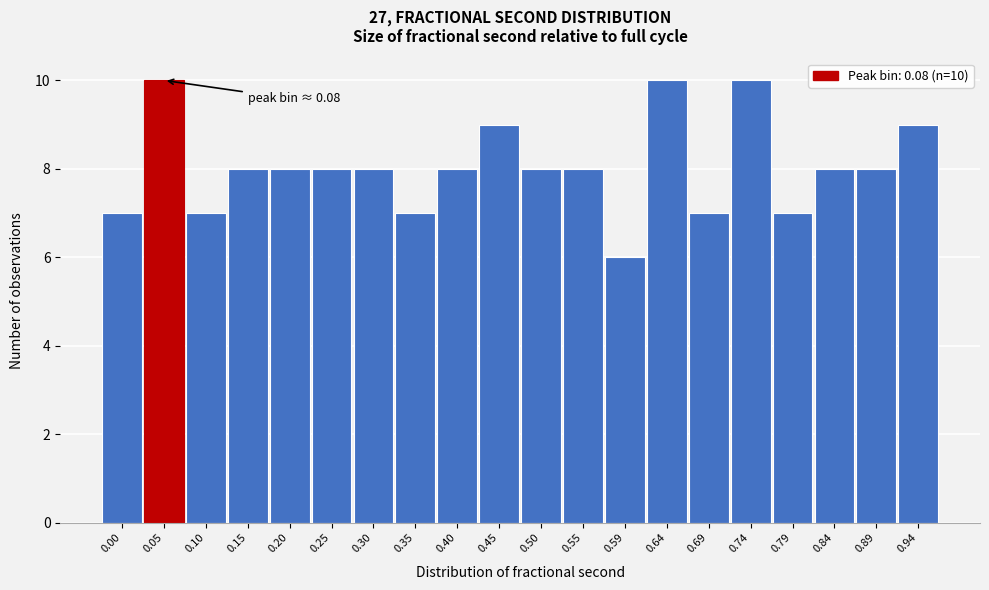

Reading left to right, transcribe all the data shown in this chart.

0.00=7	0.05=10	0.10=7	0.15=8	0.20=8	0.25=8	0.30=8	0.35=7	0.40=8	0.45=9	0.50=8	0.55=8	0.59=6	0.64=10	0.69=7	0.74=10	0.79=7	0.84=8	0.89=8	0.94=9